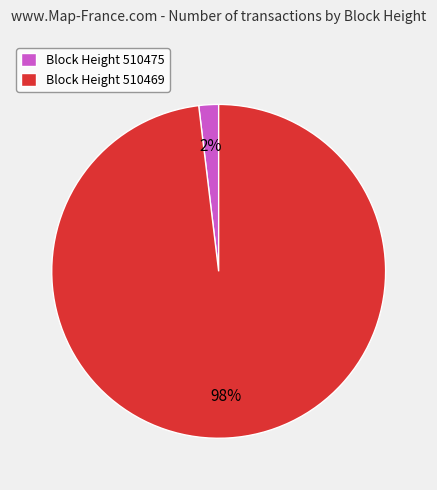

How many segments does this pie chart have?

2